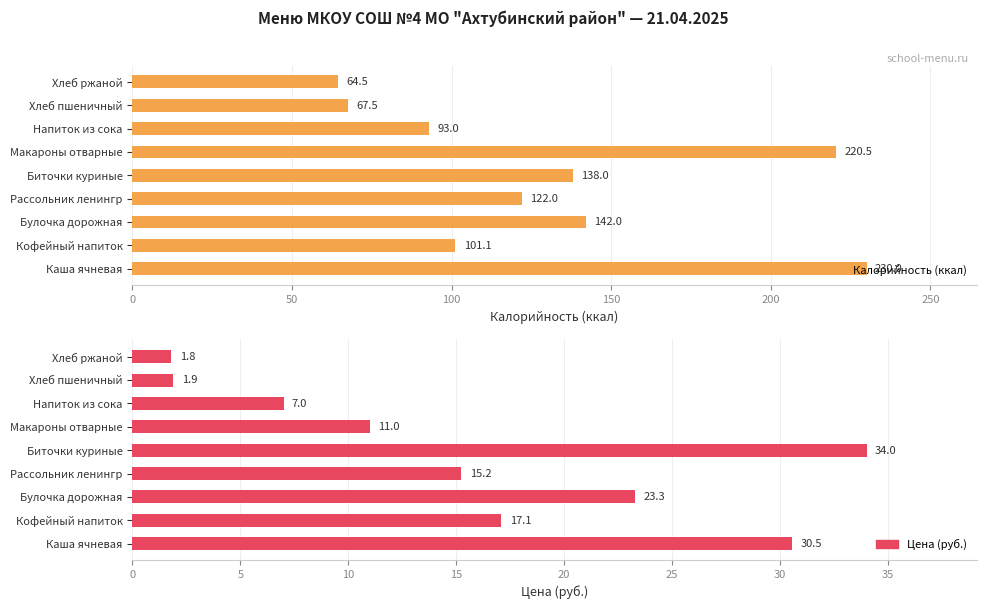

Is it true that Калорийность (ккал) equals 123.8 at Напиток из сока?

False